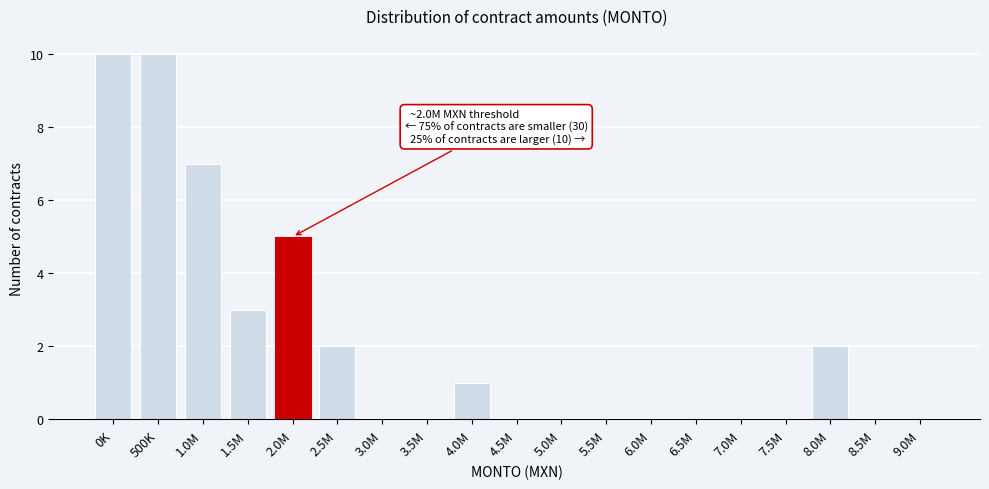

Reading left to right, what are all the values shown in this chart?

0K=10	500K=10	1.0M=7	1.5M=3	2.0M=5	2.5M=2	3.0M=0	3.5M=0	4.0M=1	4.5M=0	5.0M=0	5.5M=0	6.0M=0	6.5M=0	7.0M=0	7.5M=0	8.0M=2	8.5M=0	9.0M=0